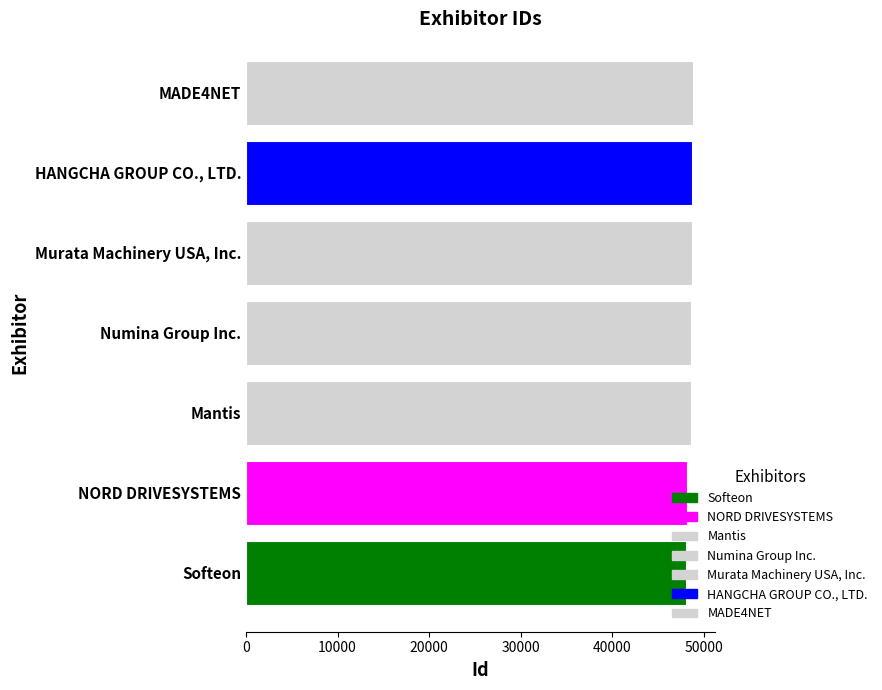

What is the sum of the values at MADE4NET and Murata Machinery USA, Inc.?

97511